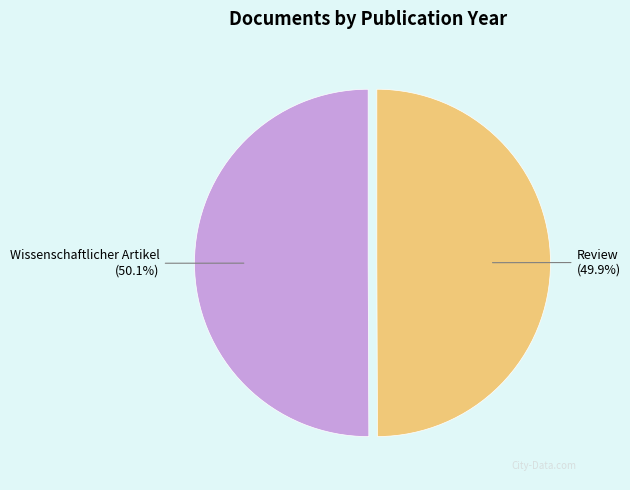

How much of the chart is everything except Wissenschaftlicher Artikel?

49.9%